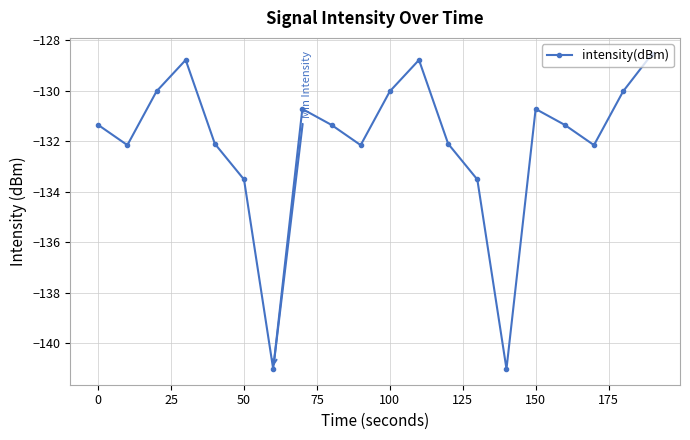

How many lines are shown in the chart?

1